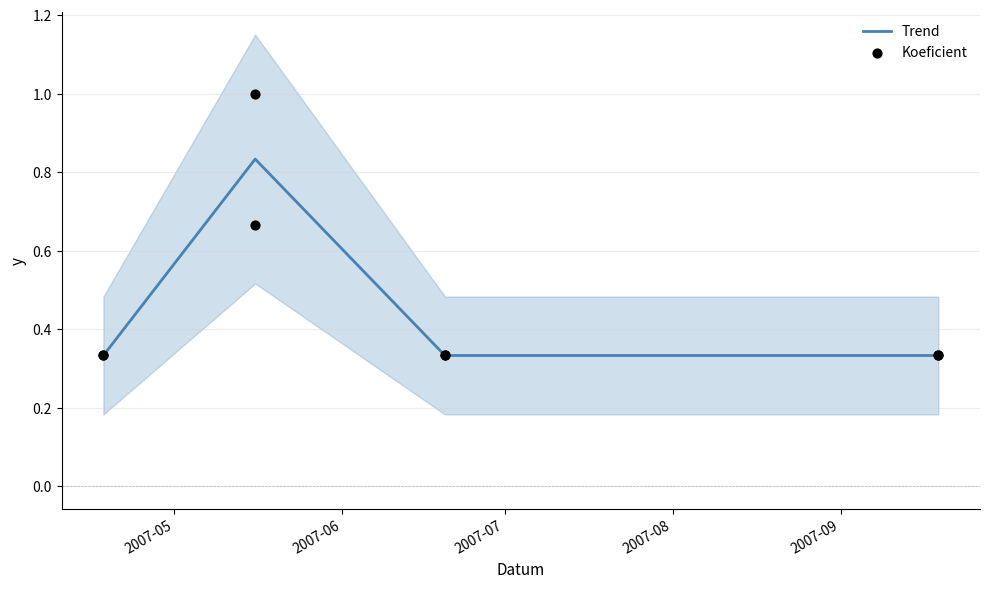

True or false: Trend has more than 1 interior local peaks.

False